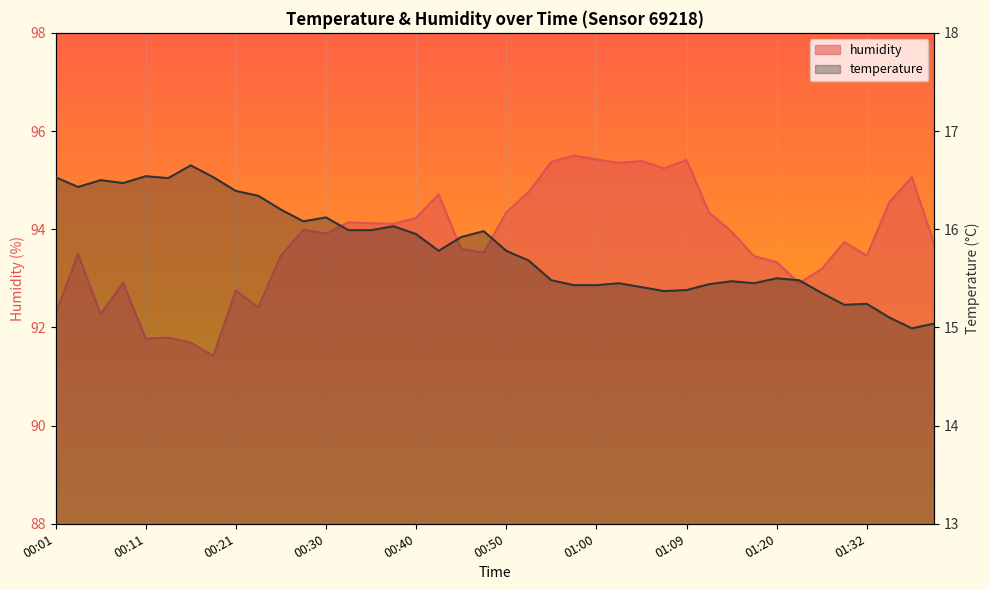

At which category is the sum across all series the highest?

00:57